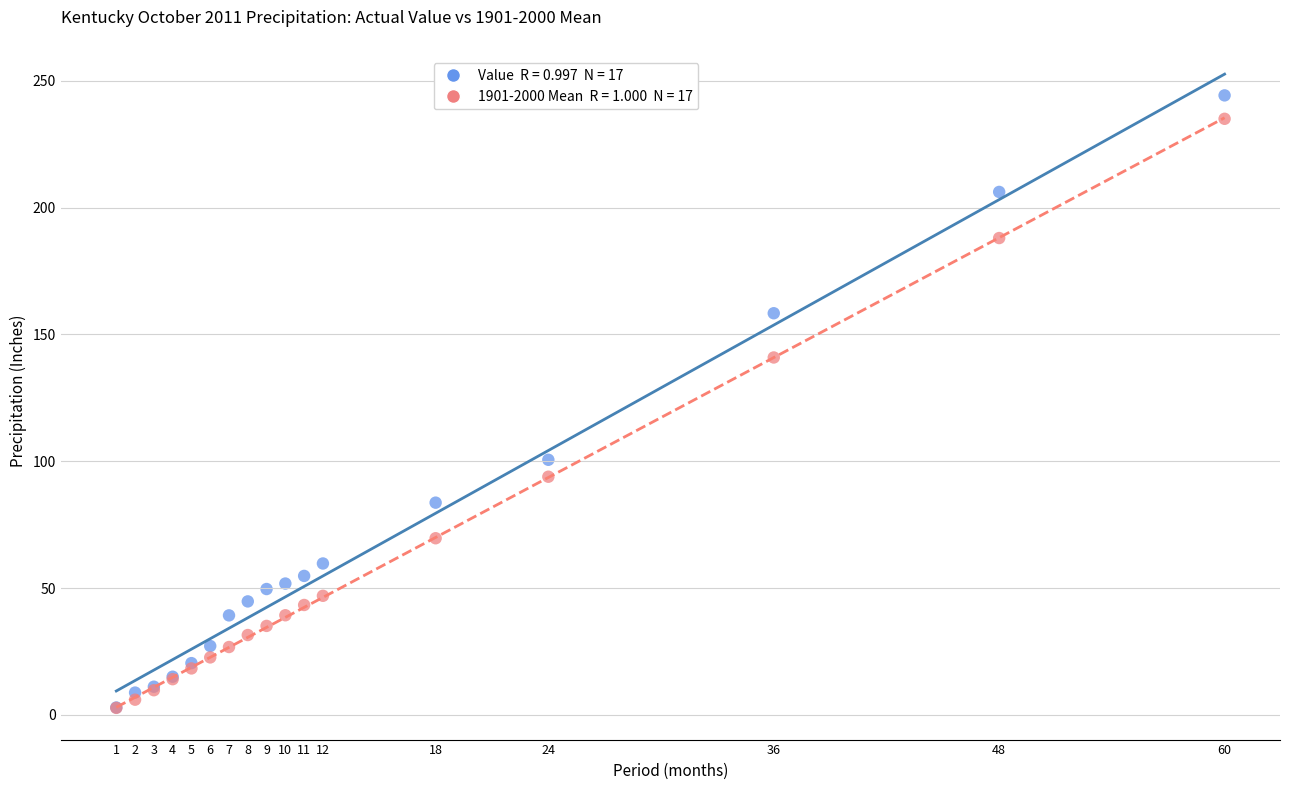

Across all series, what Y value is closest to 123?

140.9